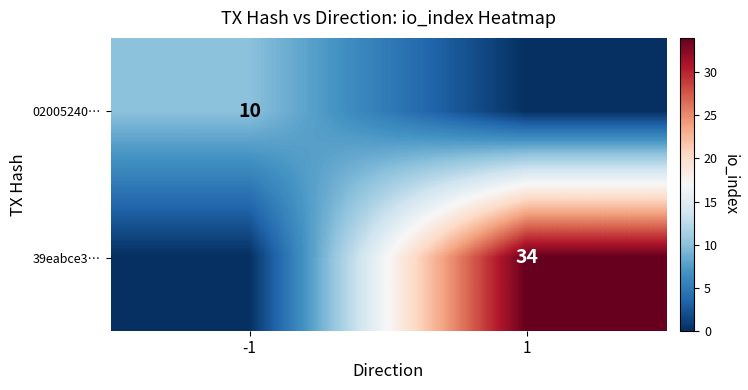

True or false: 02005240… has a value of 18 at -1.

False